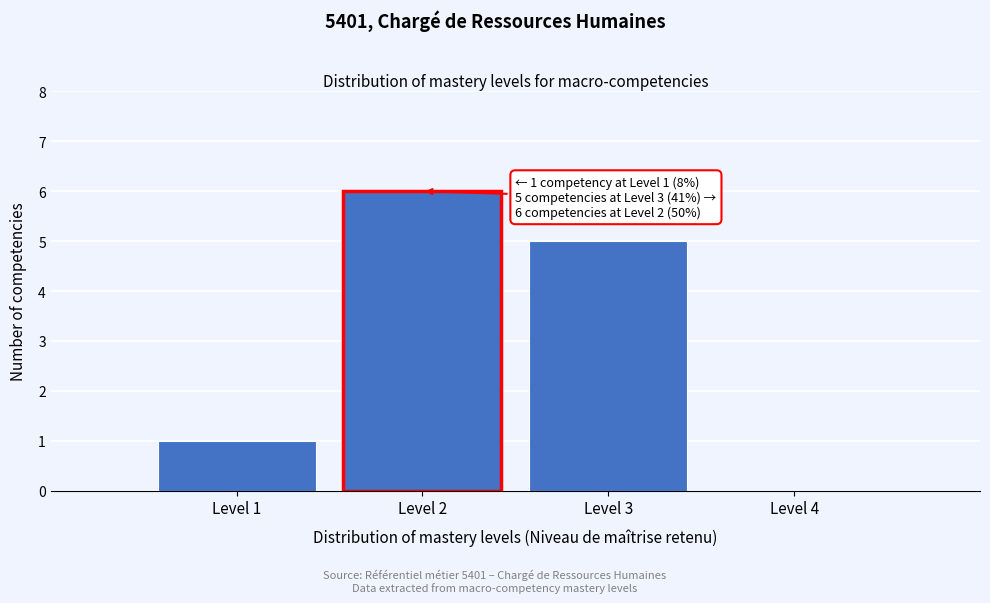

Reading left to right, list all the values displayed in this chart.

Level 1=1	Level 2=6	Level 3=5	Level 4=0